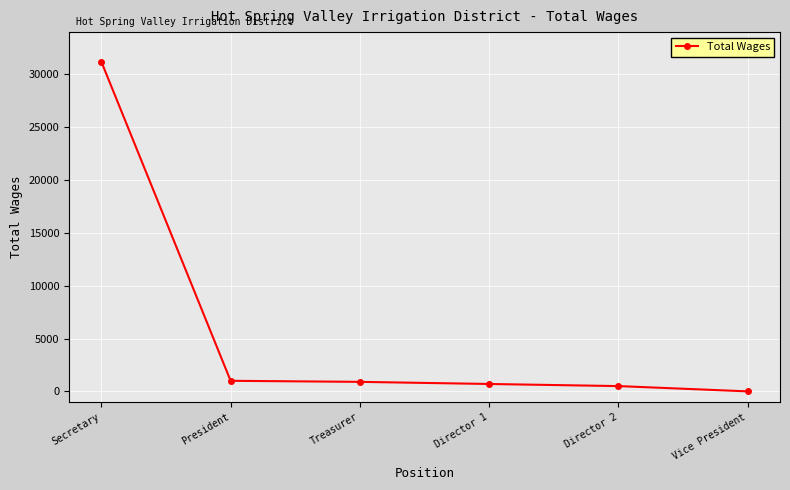

What is the value of the 3rd point from the left?

900